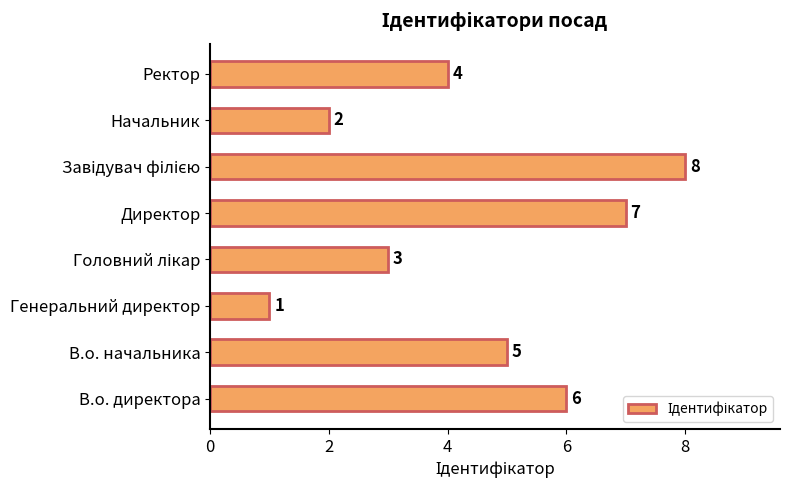

True or false: the data shows 2 at Генеральний директор.

False